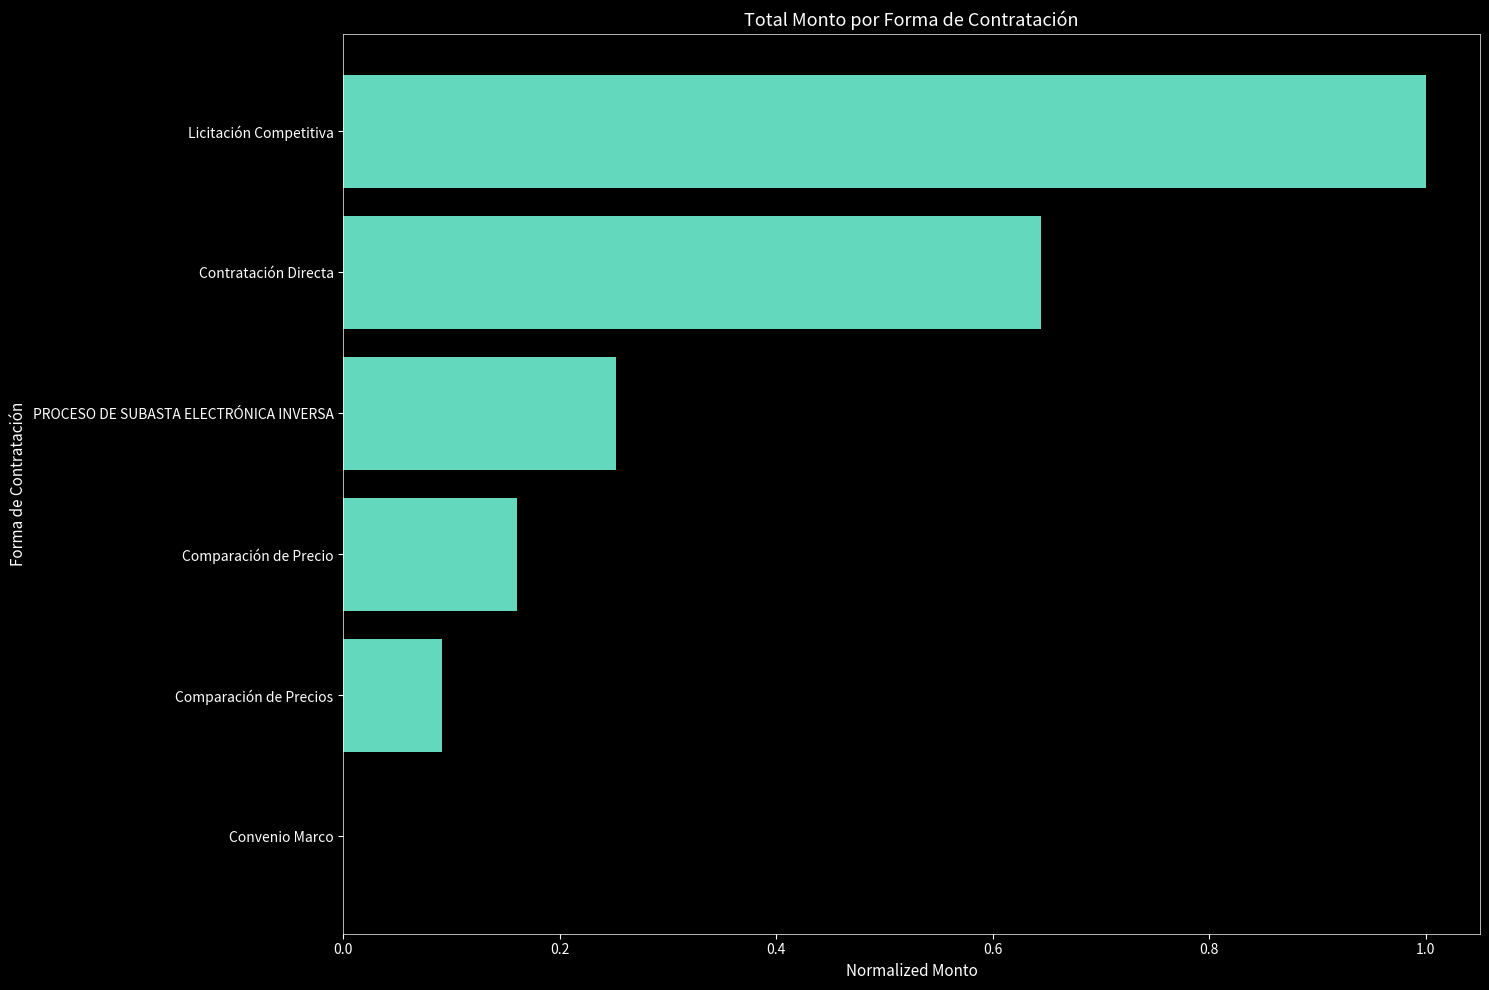

Which label corresponds to the largest value in the chart?

Licitación Competitiva